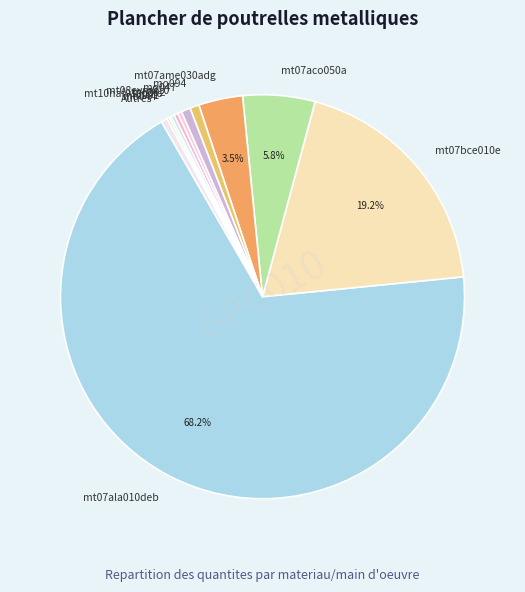

What portion of the pie excludes mt07bce010e?

80.8%